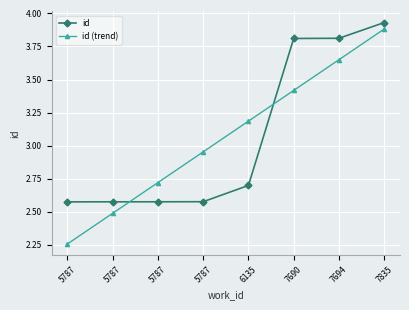

Rank the categories by id (trend) value from lowest to highest.

5787, 5787, 5787, 5787, 6135, 7690, 7694, 7835